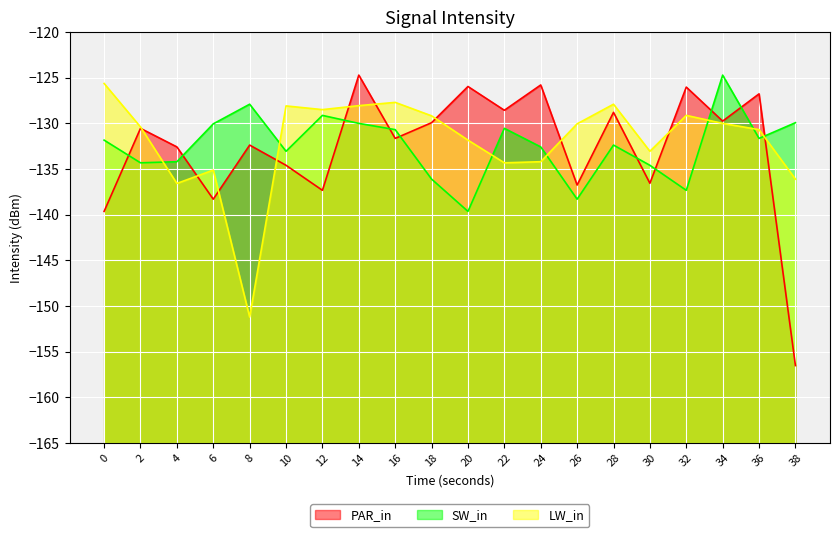

Which series has the largest total across all categories?

LW_in